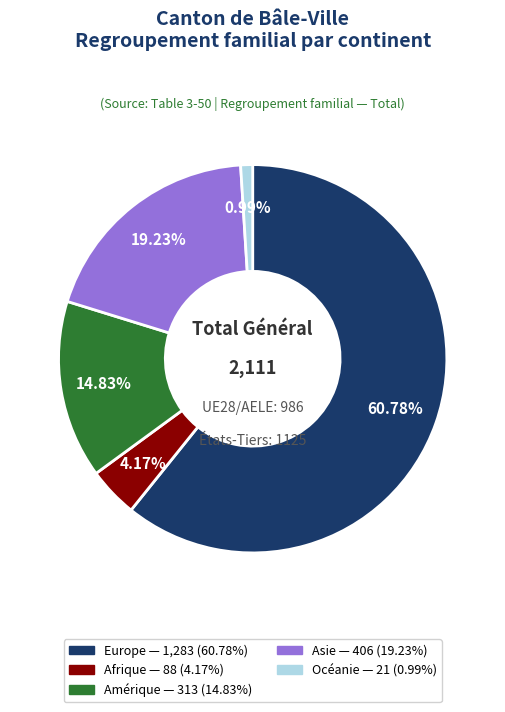

The Afrique slice represents 4% of the pie. True or false?

True